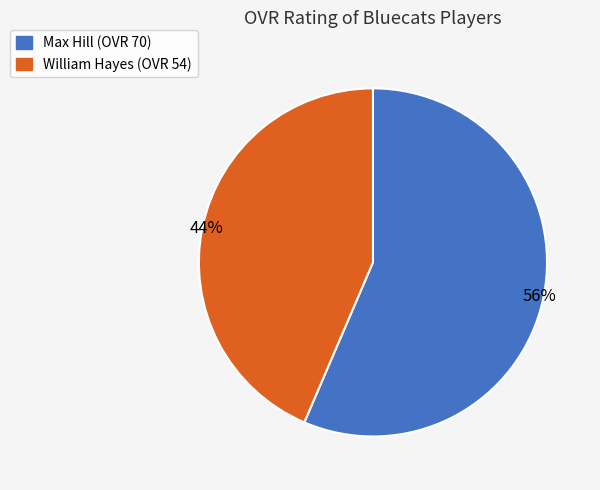

To the nearest percent, what is the combined percentage of William Hayes (OVR 54) and Max Hill (OVR 70)?

100%